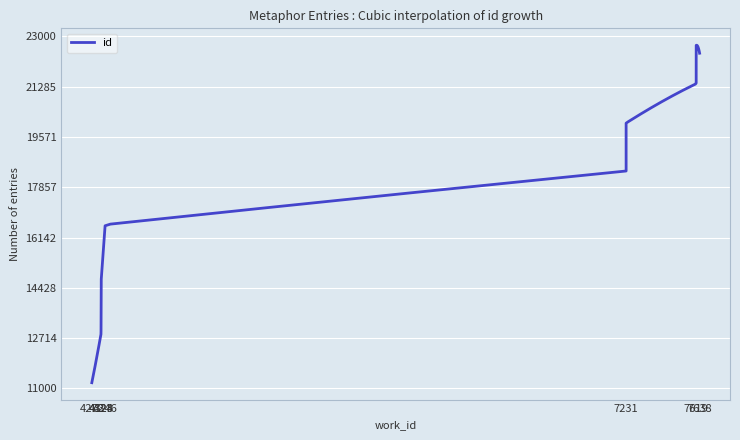

What is the ratio of the value at 4323 to the value at 7638?

0.5